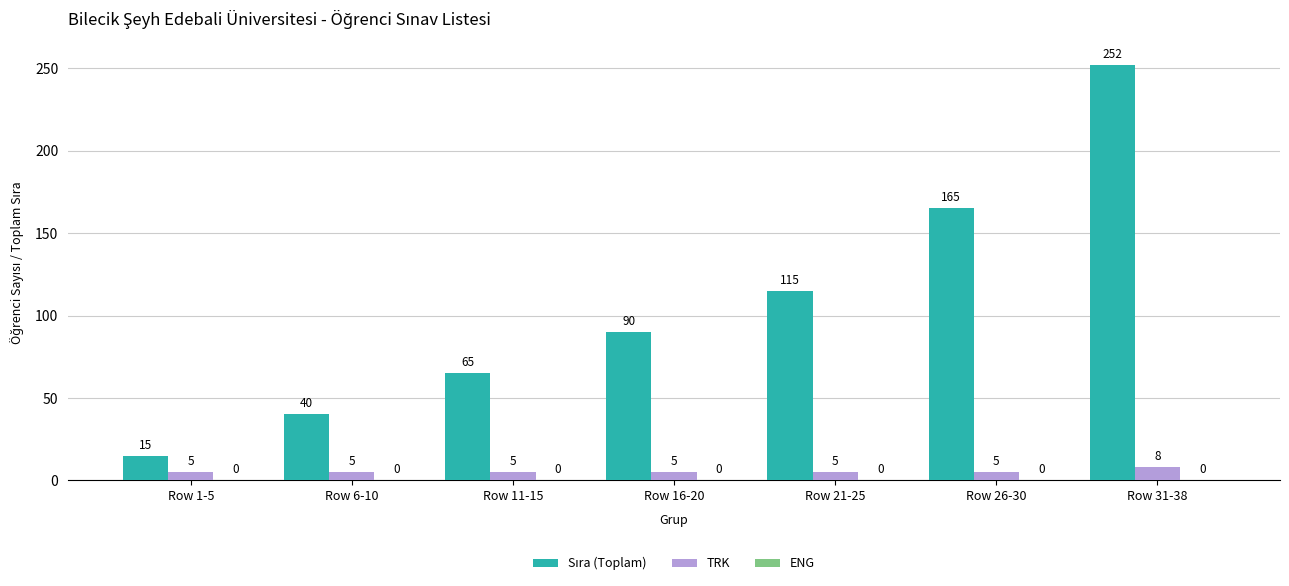

What is the spread (max minus min) of values at Row 1-5?

10